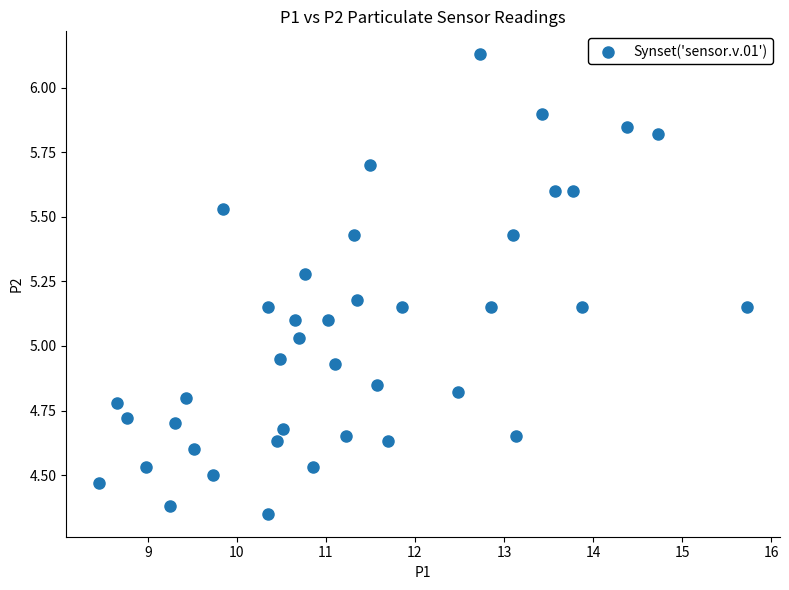

What is the range of X values (max minus min)?

7.3